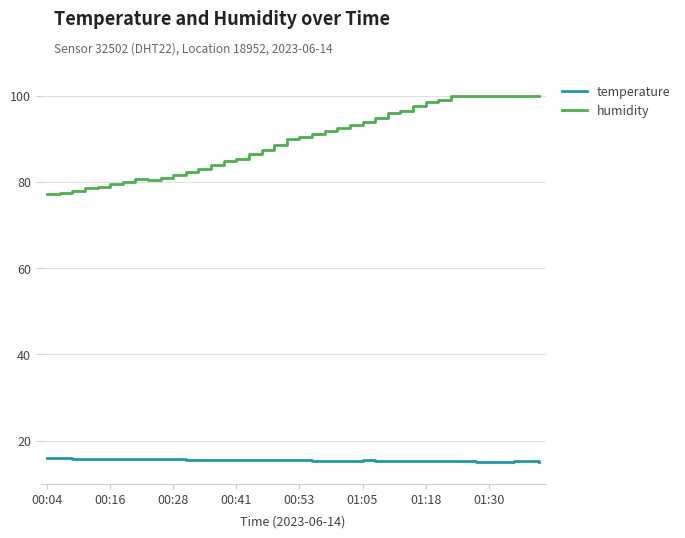

True or false: temperature and humidity cross at least once.

False